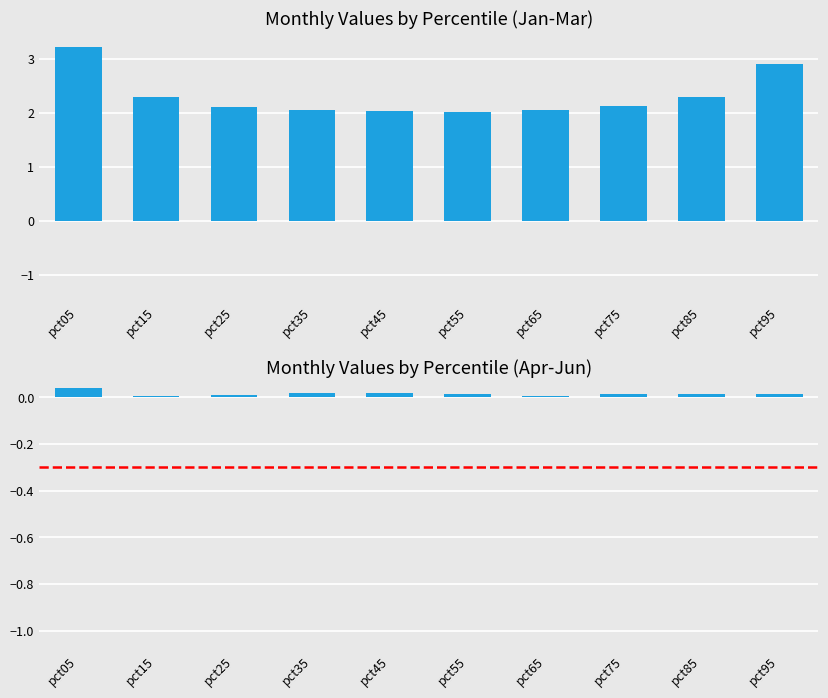

How many Apr values are between 0 and 1?

10